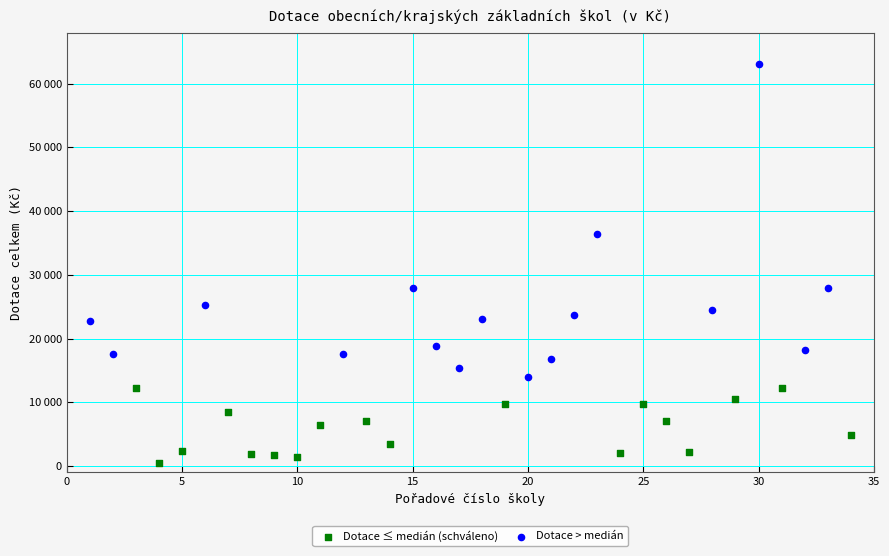

What are all the series names shown in the legend?

Dotace ≤ medián (schváleno), Dotace > medián